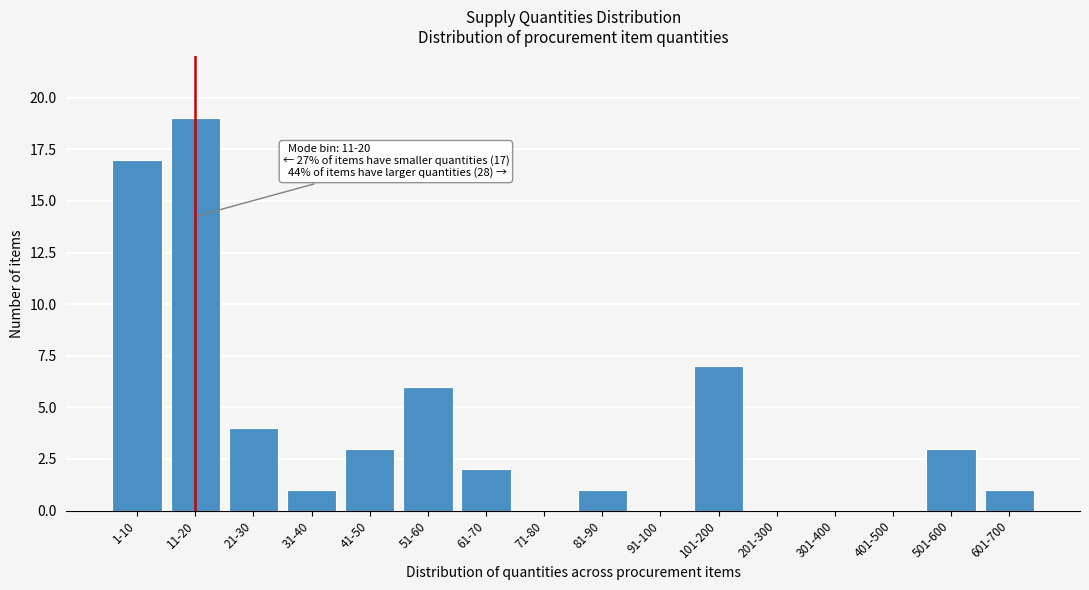

Reading left to right, extract all data points from this chart.

1-10=17	11-20=19	21-30=4	31-40=1	41-50=3	51-60=6	61-70=2	71-80=0	81-90=1	91-100=0	101-200=7	201-300=0	301-400=0	401-500=0	501-600=3	601-700=1